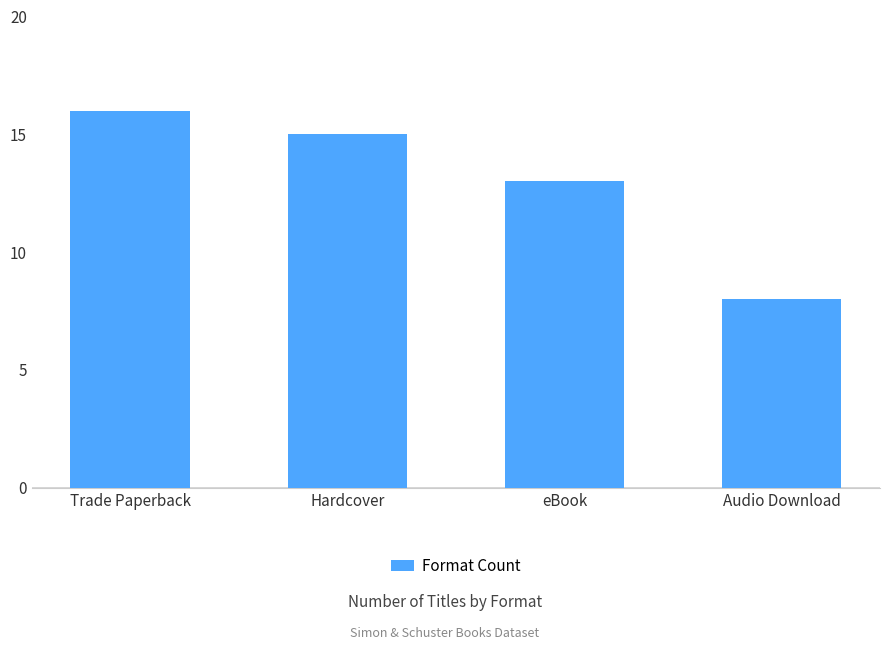

How many data points does each series have?

4